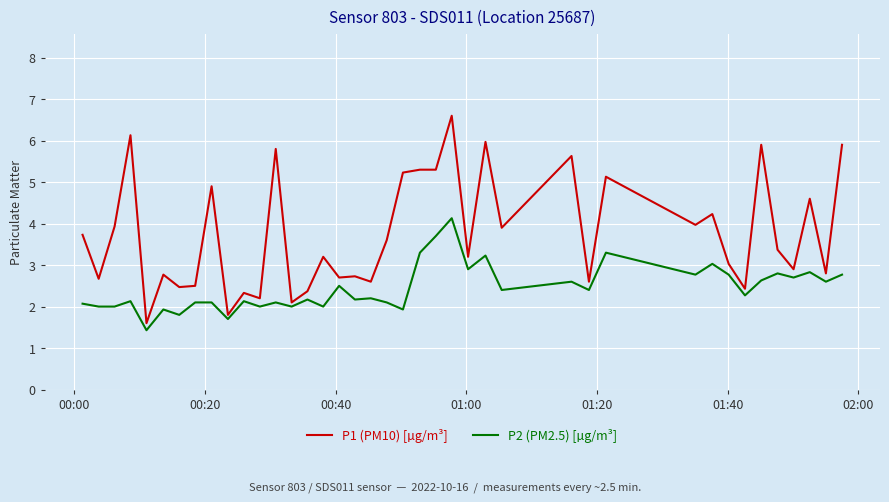

Which series has the largest total across all categories?

P1 (PM10) [µg/m³]